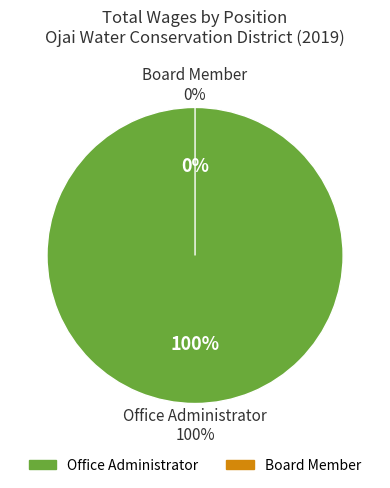

What is the largest slice in the pie chart?

Office Administrator